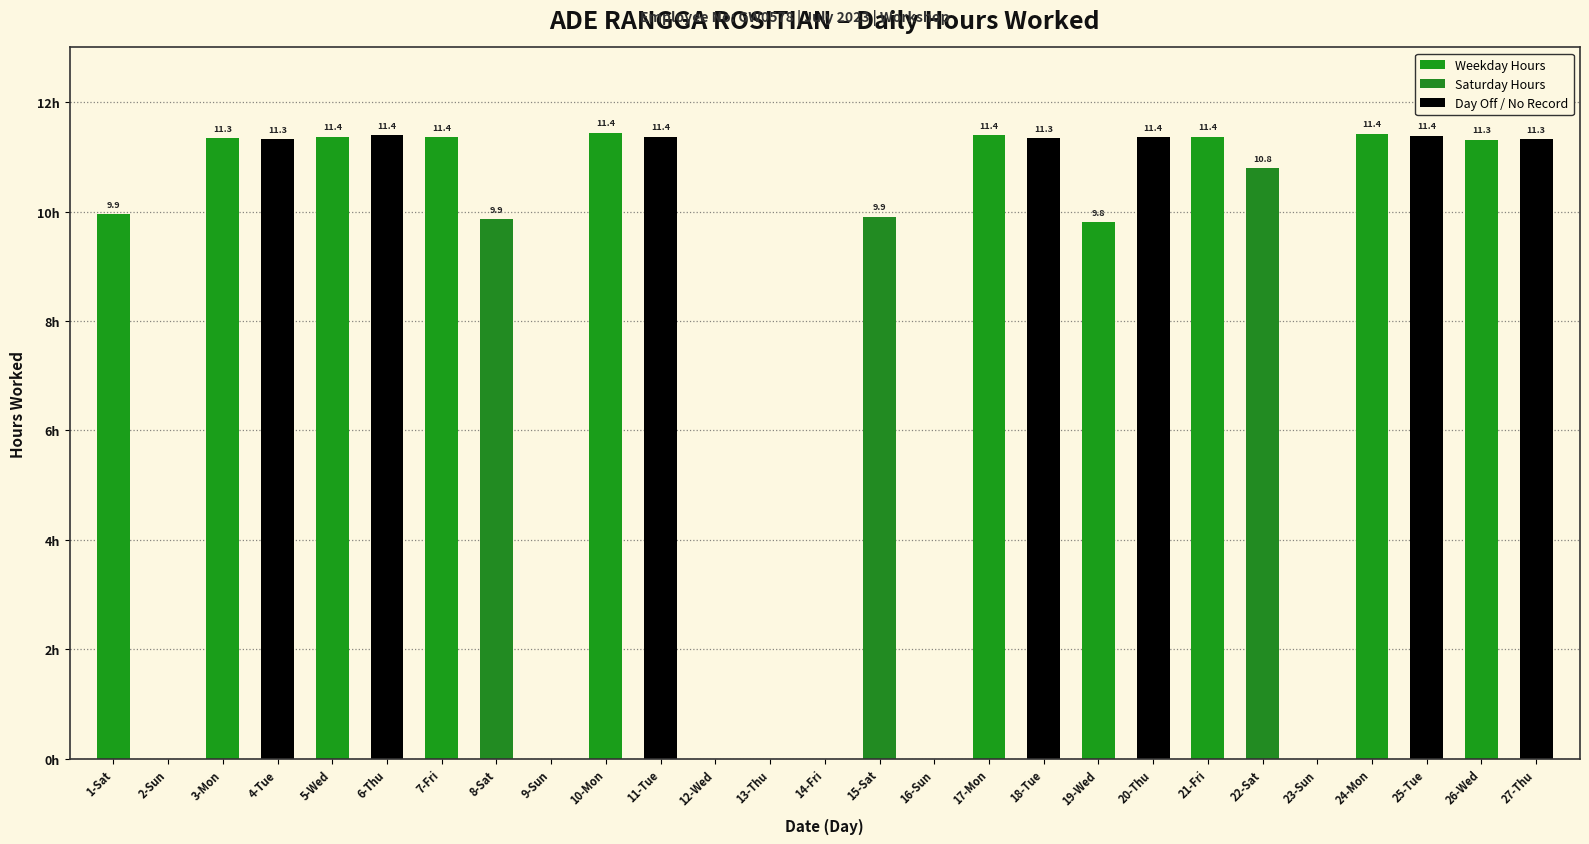

Which has a higher value, 3-Mon or 13-Thu?

3-Mon